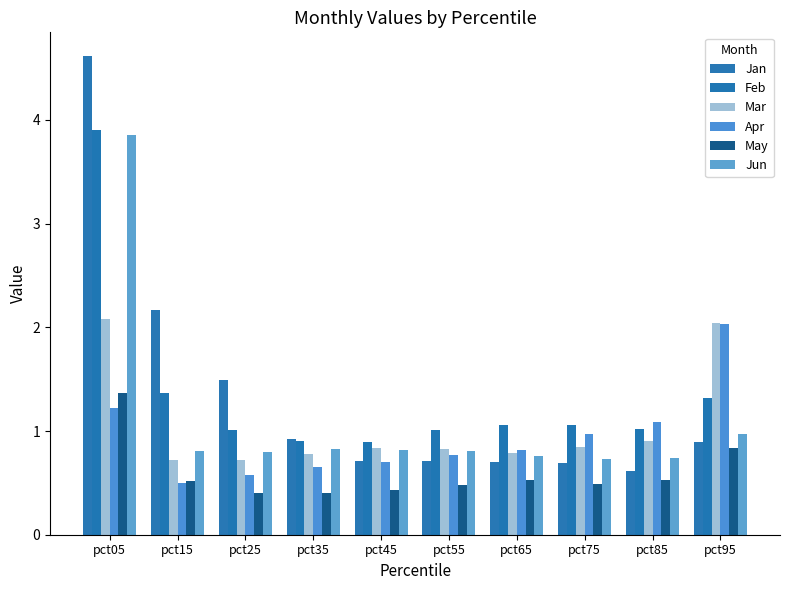

What is the spread (max minus min) of values at pct75?

0.6